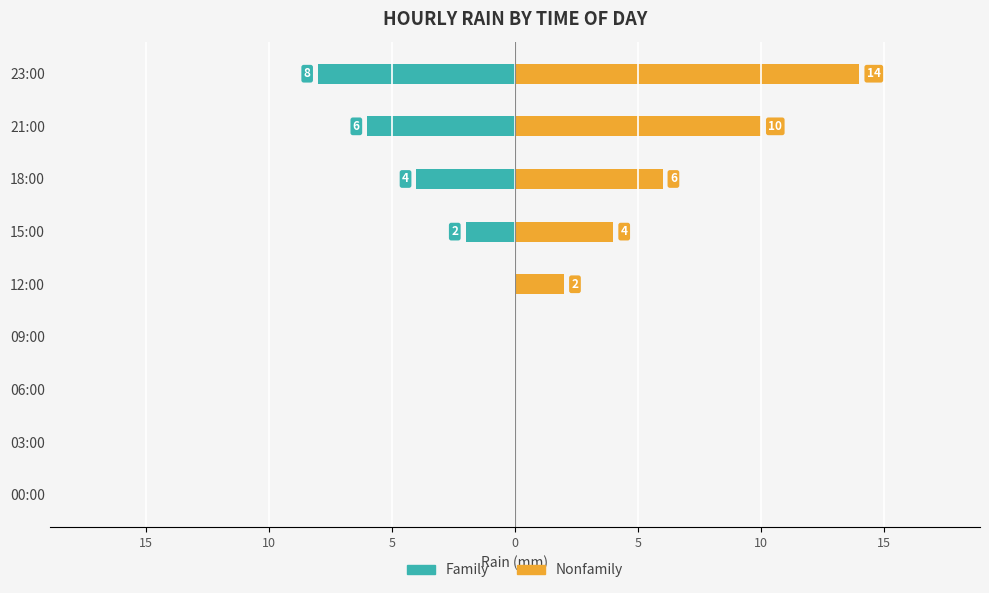

What are all the series names shown in the legend?

Family, Nonfamily